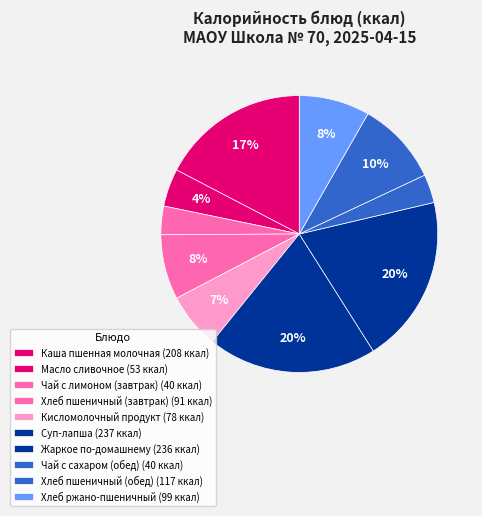

Count the number of slices in the pie.

10